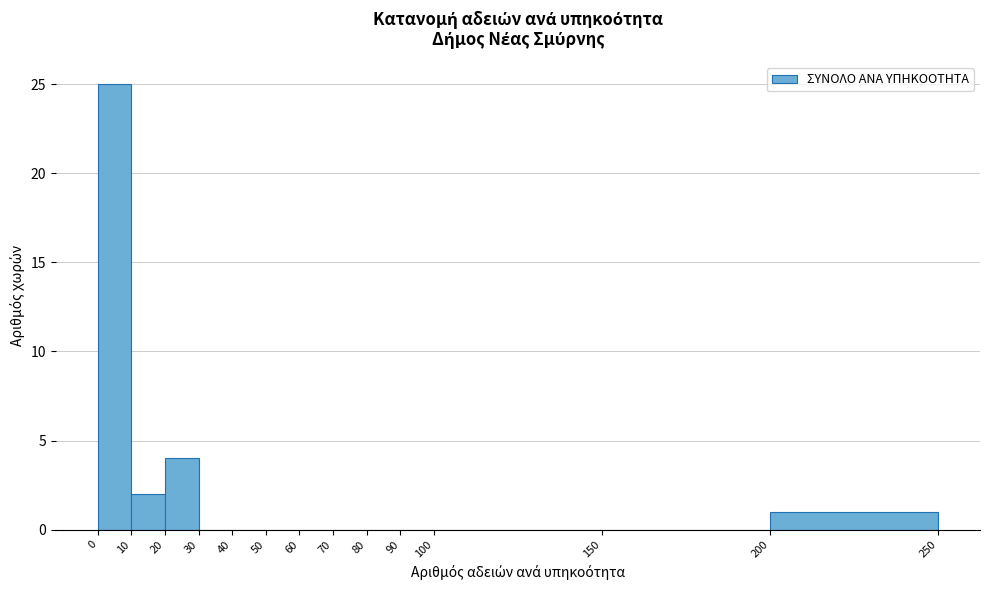

Which range on the x-axis has the tallest bar?

0 to 10